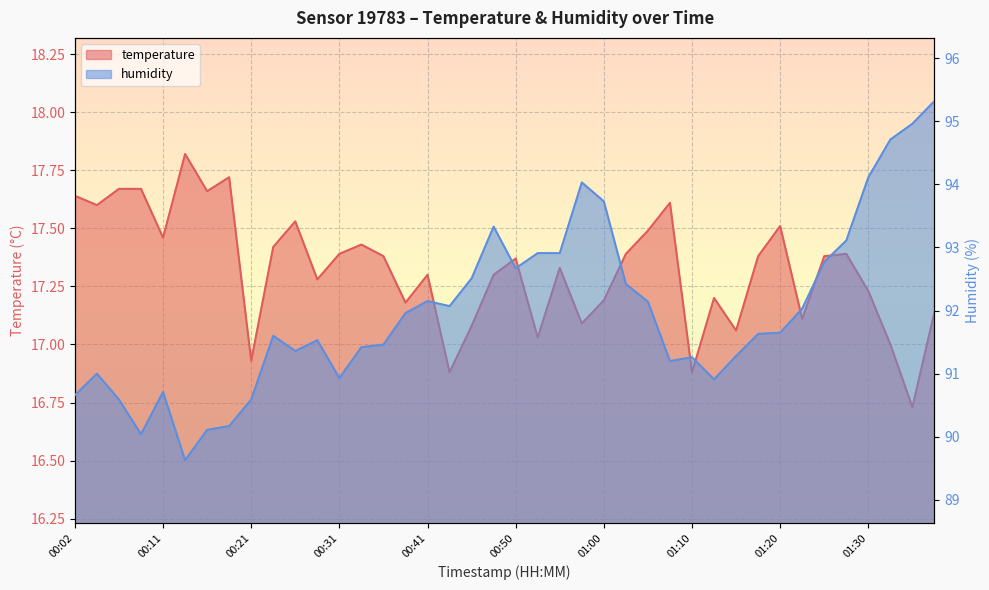

Rank the series by their average value, from highest to lowest.

humidity, temperature